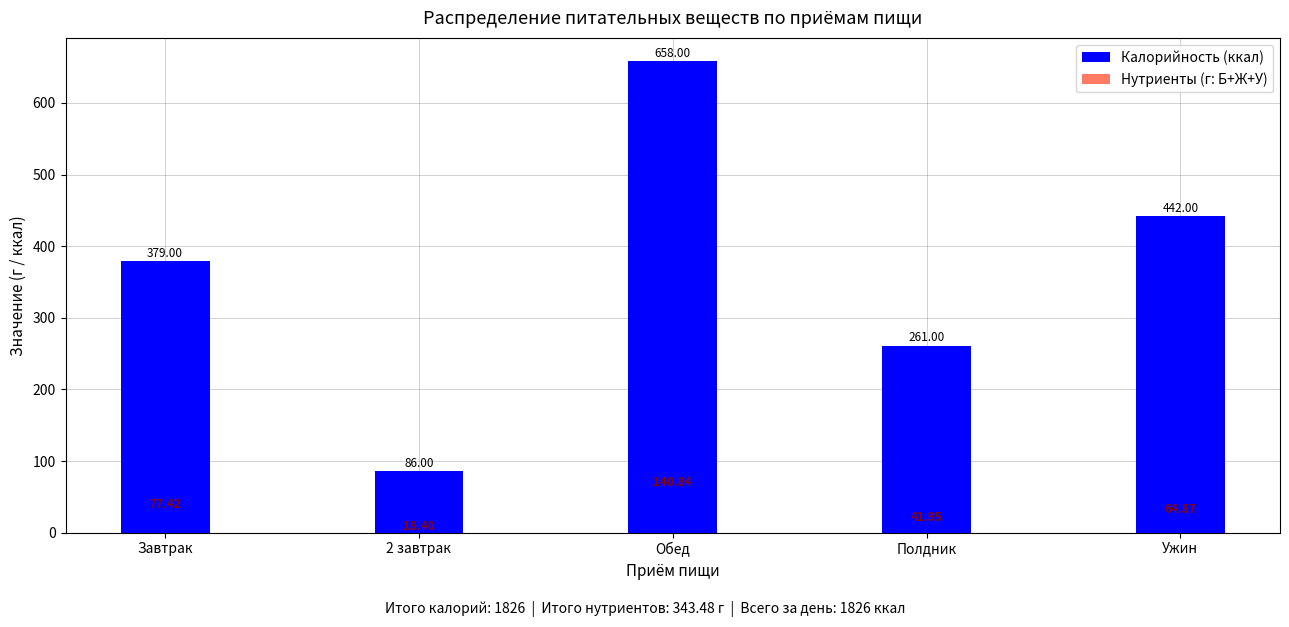

Reading left to right, extract all data points from this chart.

Калорийность (ккал): 379.0	86.0	658.0	261.0	442.0
Нутриенты (г: Б+Ж+У): 77.4	18.4	140.8	42.0	64.9